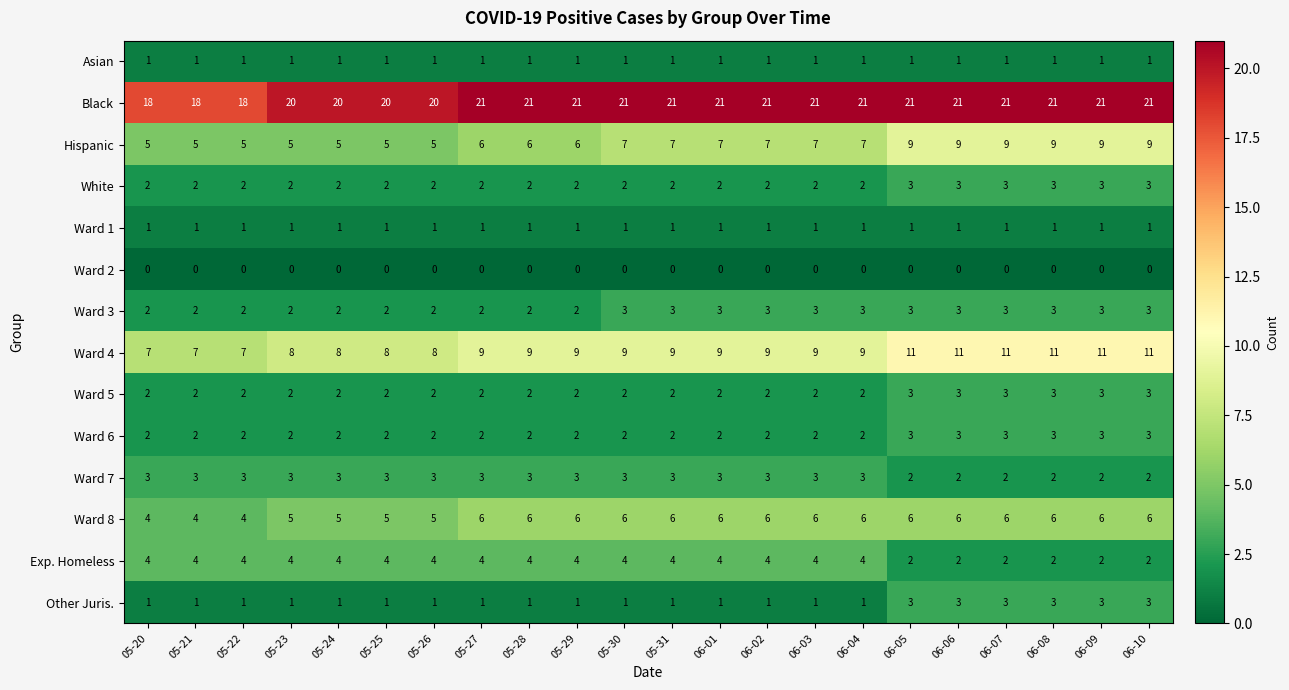

True or false: Ward 1 has a value of 1 at 05-23.

True